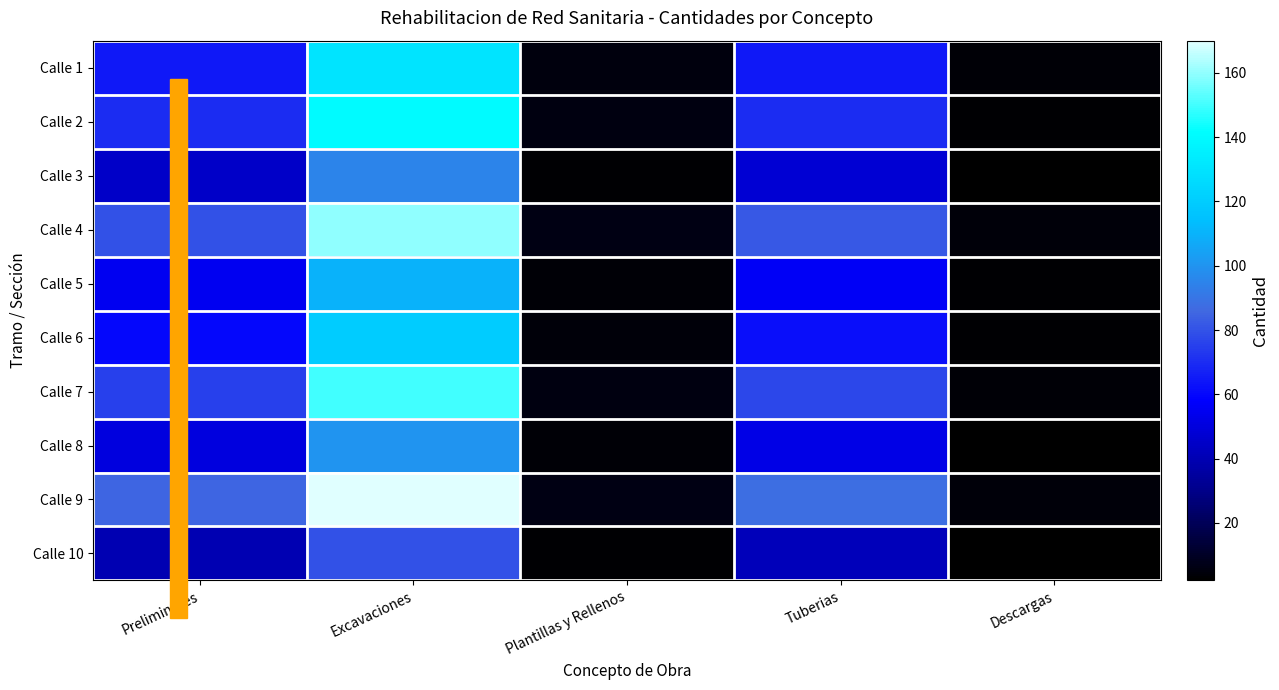

Which series has the largest total across all categories?

Calle 9